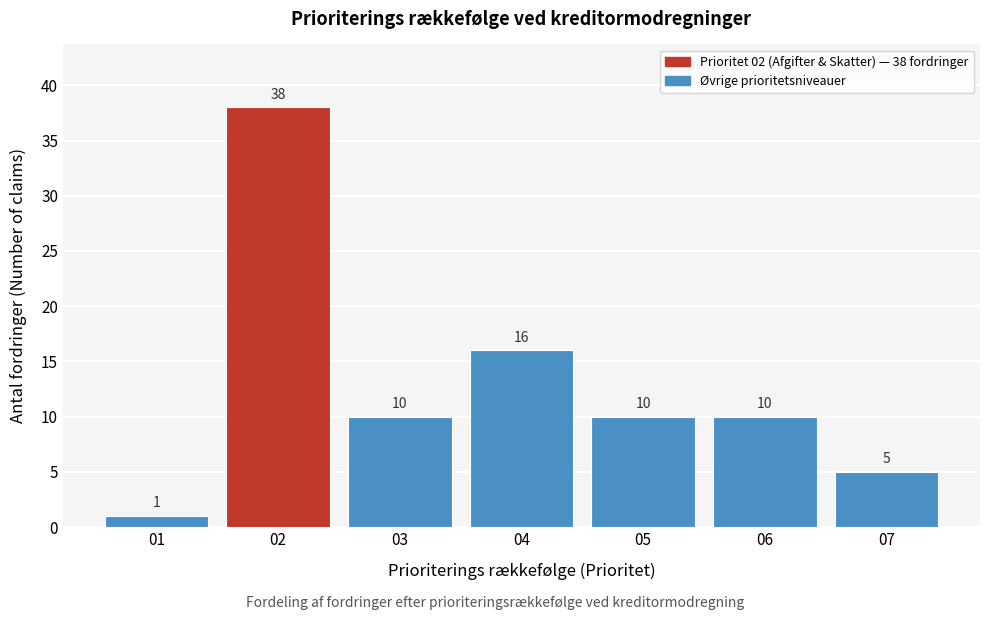

Reading left to right, what are all the values shown in this chart?

01=1	02=38	03=10	04=16	05=10	06=10	07=5